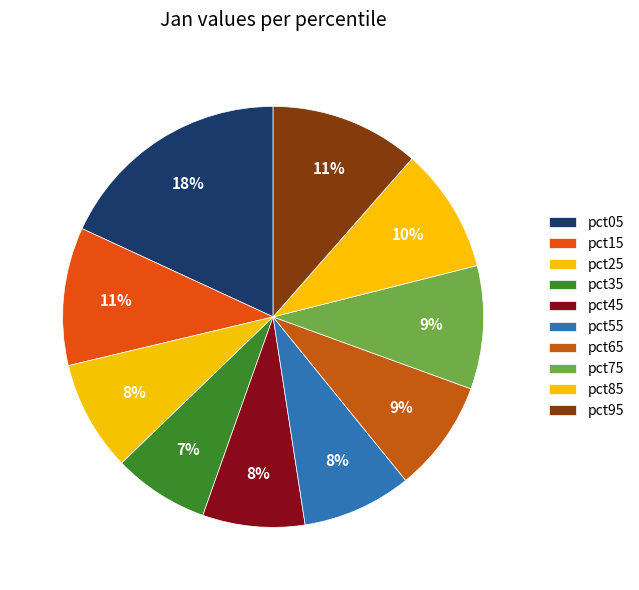

To the nearest percent, what portion does pct85 represent?

10%